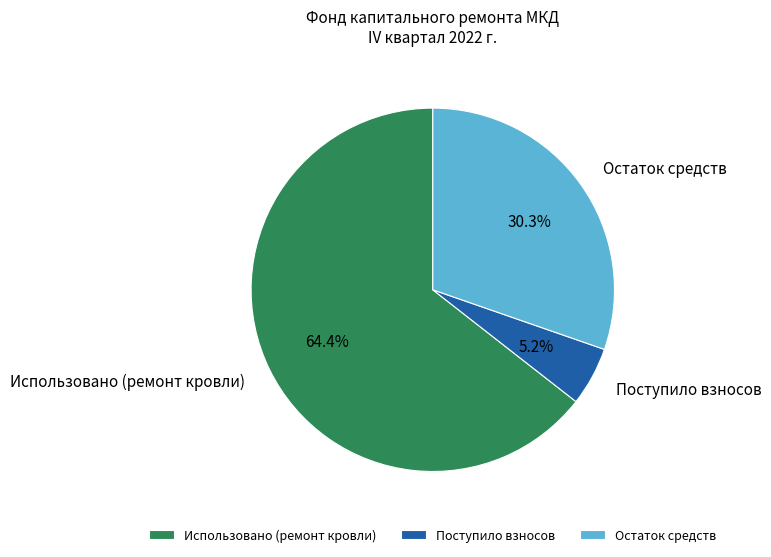

Is it true that Поступило взносов is 1% of the pie?

False